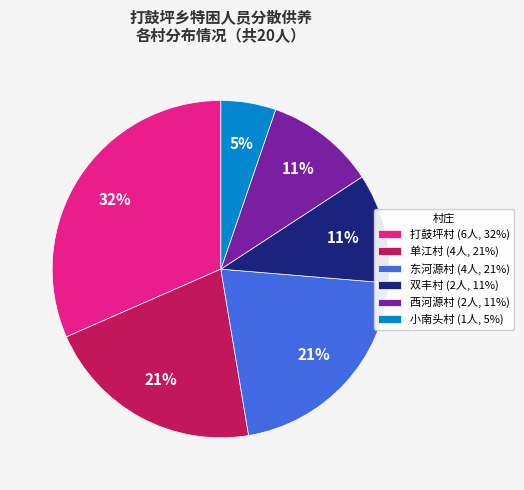

What percentage is the 打鼓坪村 (6人, 32%) slice, to the nearest percent?

32%